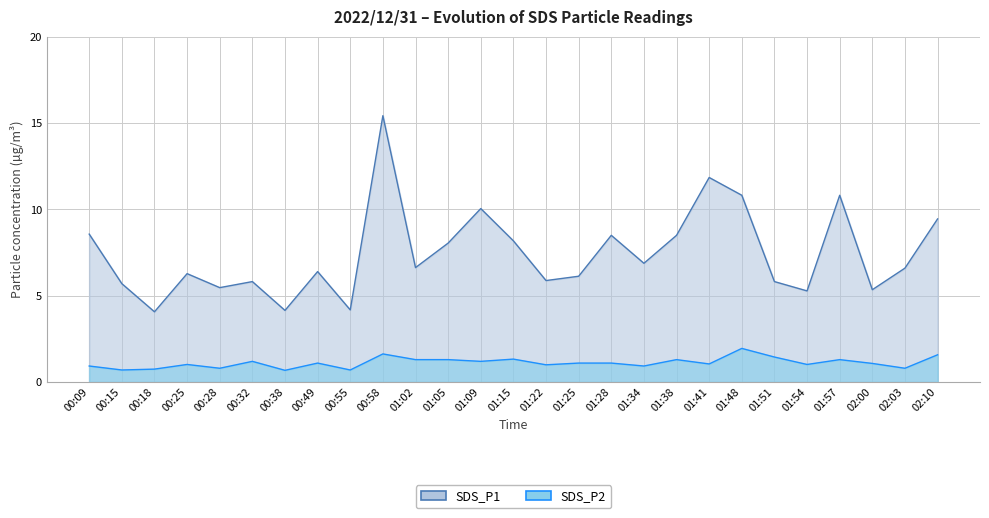

At which label is SDS_P2 closest to 1?

01:22